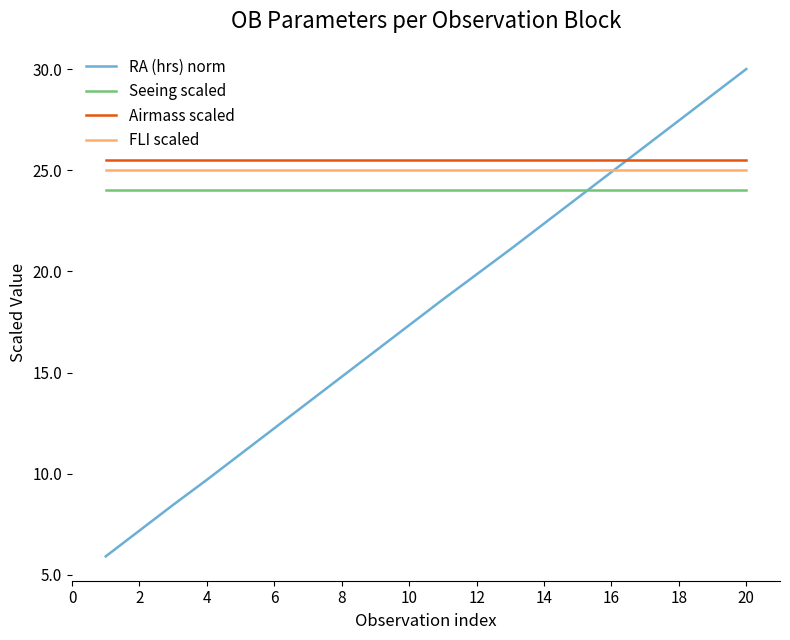

Which series has the widest spread of values?

RA (hrs) norm